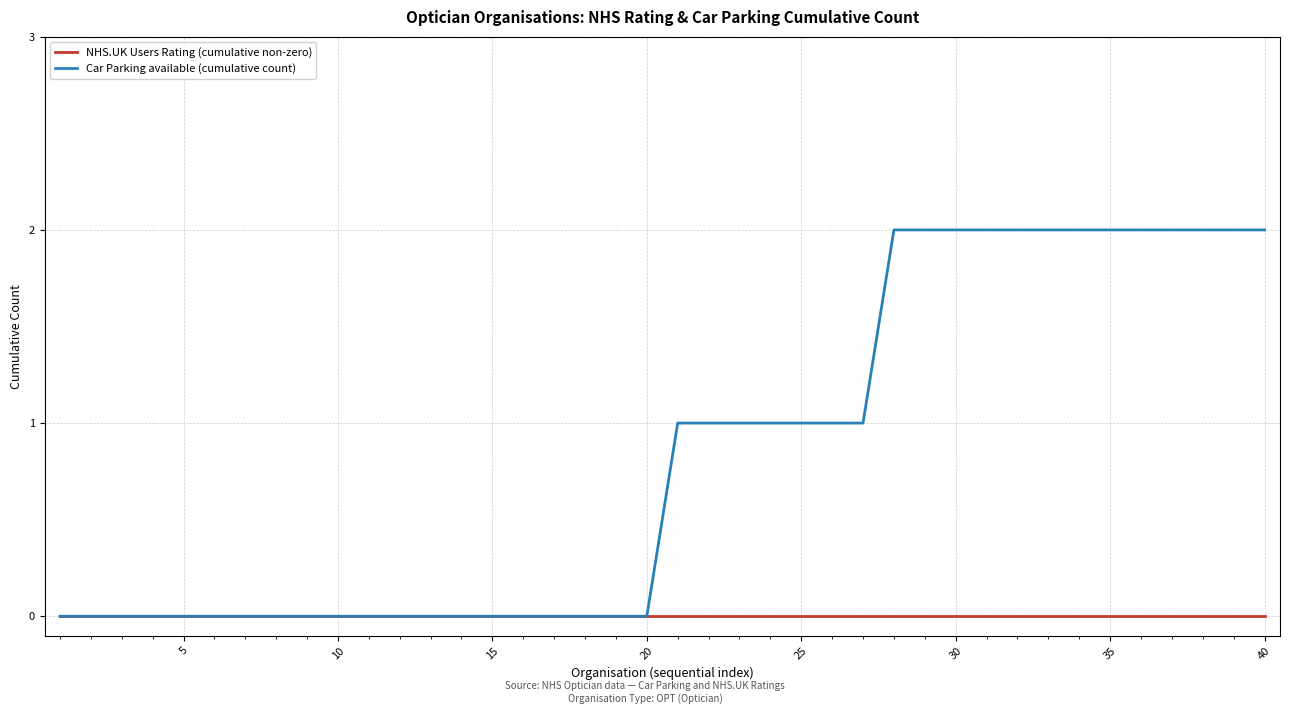

Count the number of categories in the chart.

40